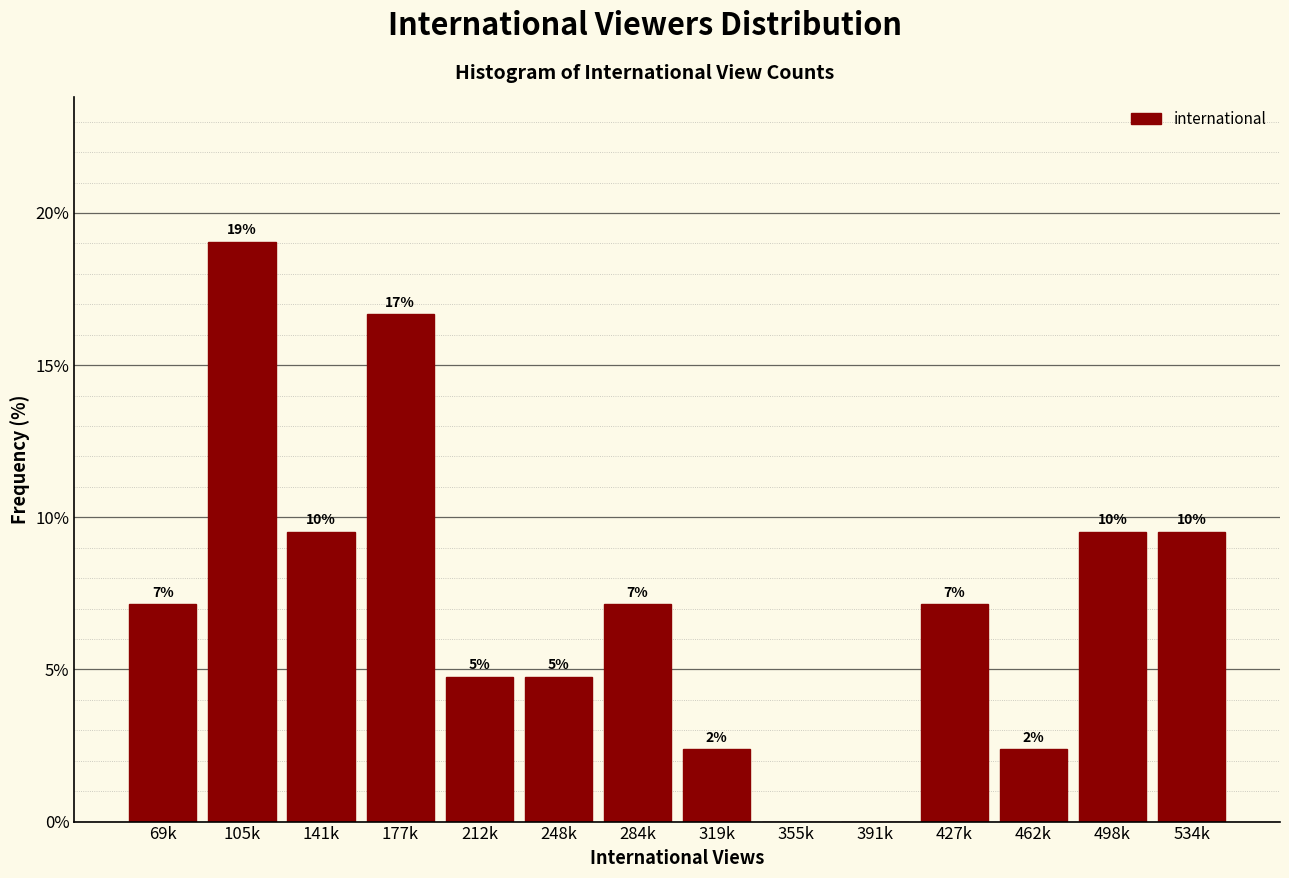

Are the bars horizontal?

No